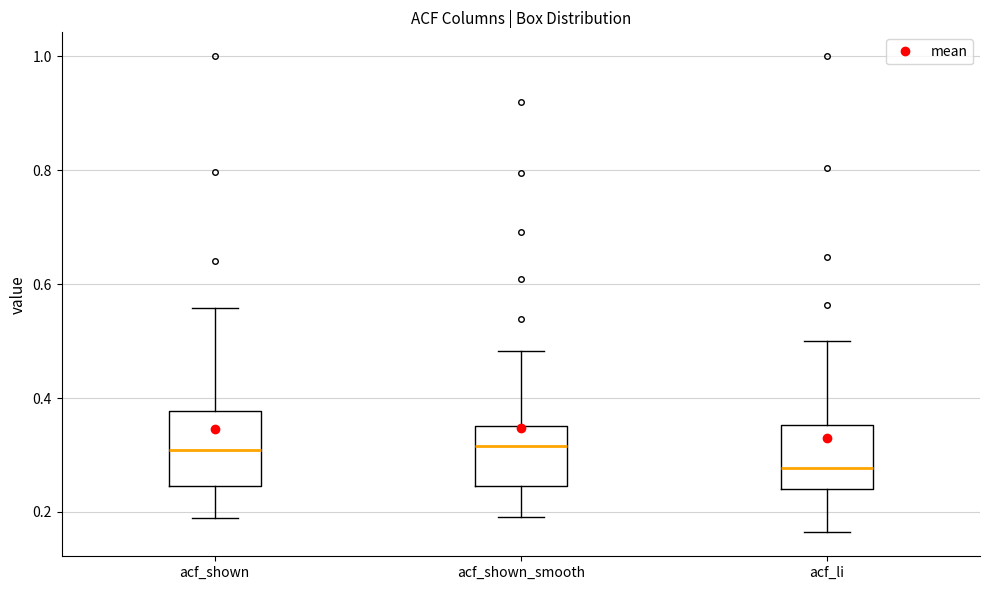

Reading left to right, read every box against the y-axis: the position of its median line, the range the box covers, and the ends of its whiskers. The values are not printed on the chart, so give them approximately, as read against the axis.

acf_shown: median 0.30, box 0.24 to 0.38, whiskers 0.18 to 0.56
acf_shown_smooth: median 0.32, box 0.24 to 0.36, whiskers 0.20 to 0.48
acf_li: median 0.28, box 0.24 to 0.36, whiskers 0.16 to 0.50